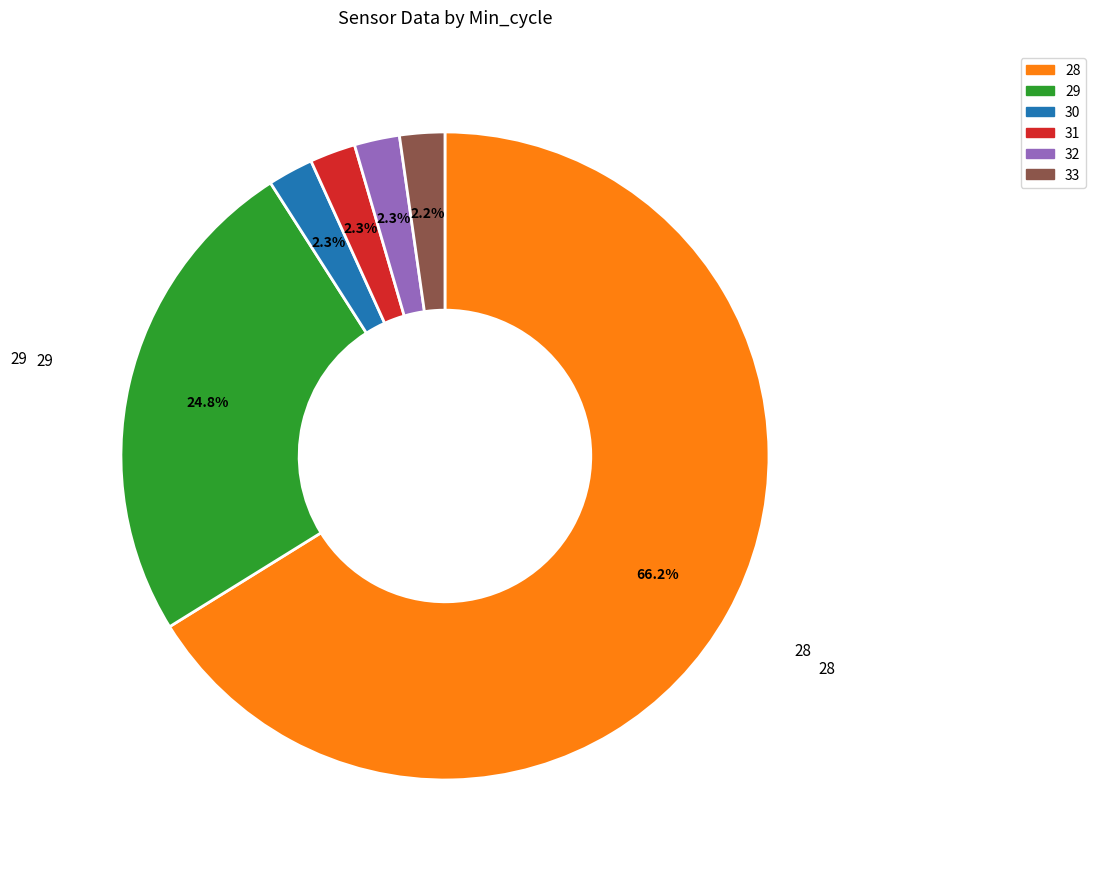

Is there any slice that represents more than half of the pie?

Yes